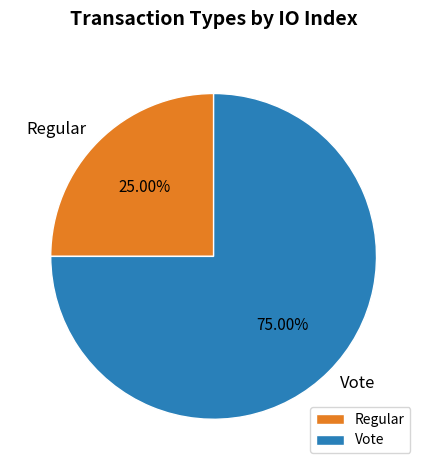

Which slice is the smallest?

Regular